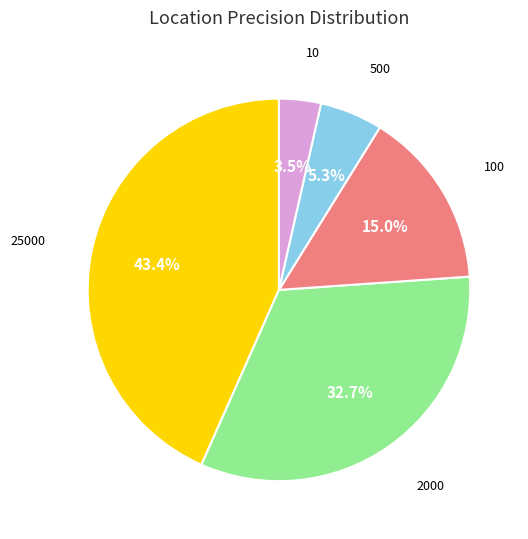

How many slices are in this pie chart?

5